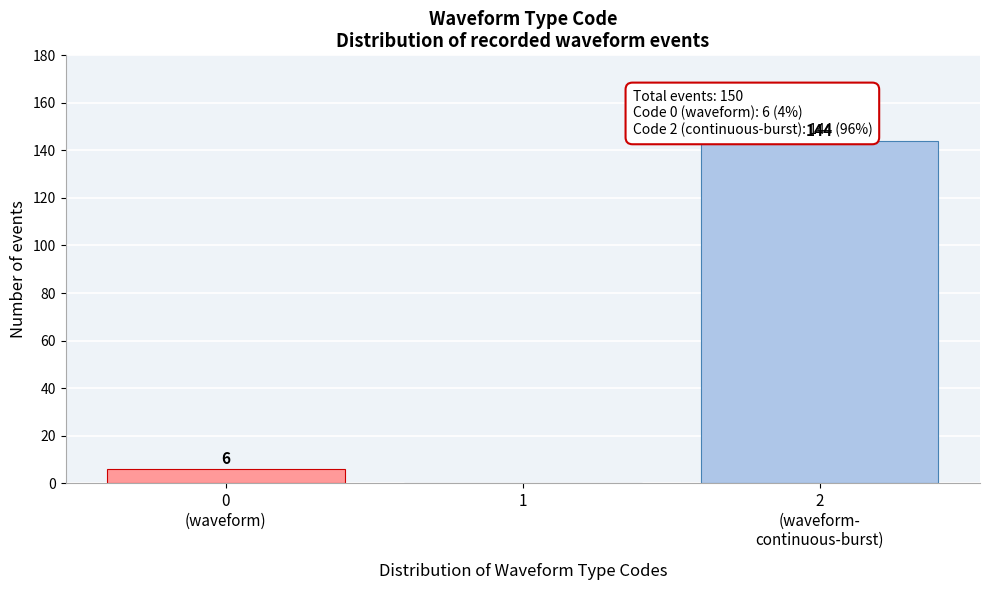

What is the greatest value displayed?

144